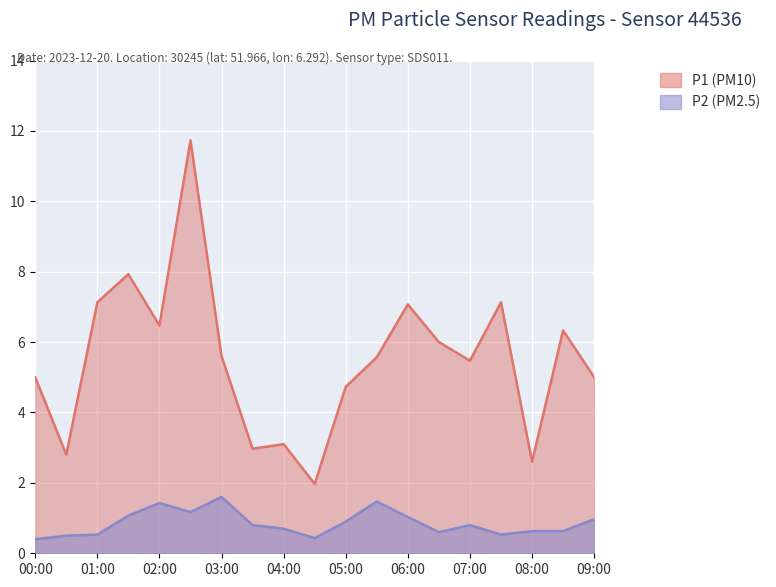

True or false: P1 and P2 intersect in this chart.

False